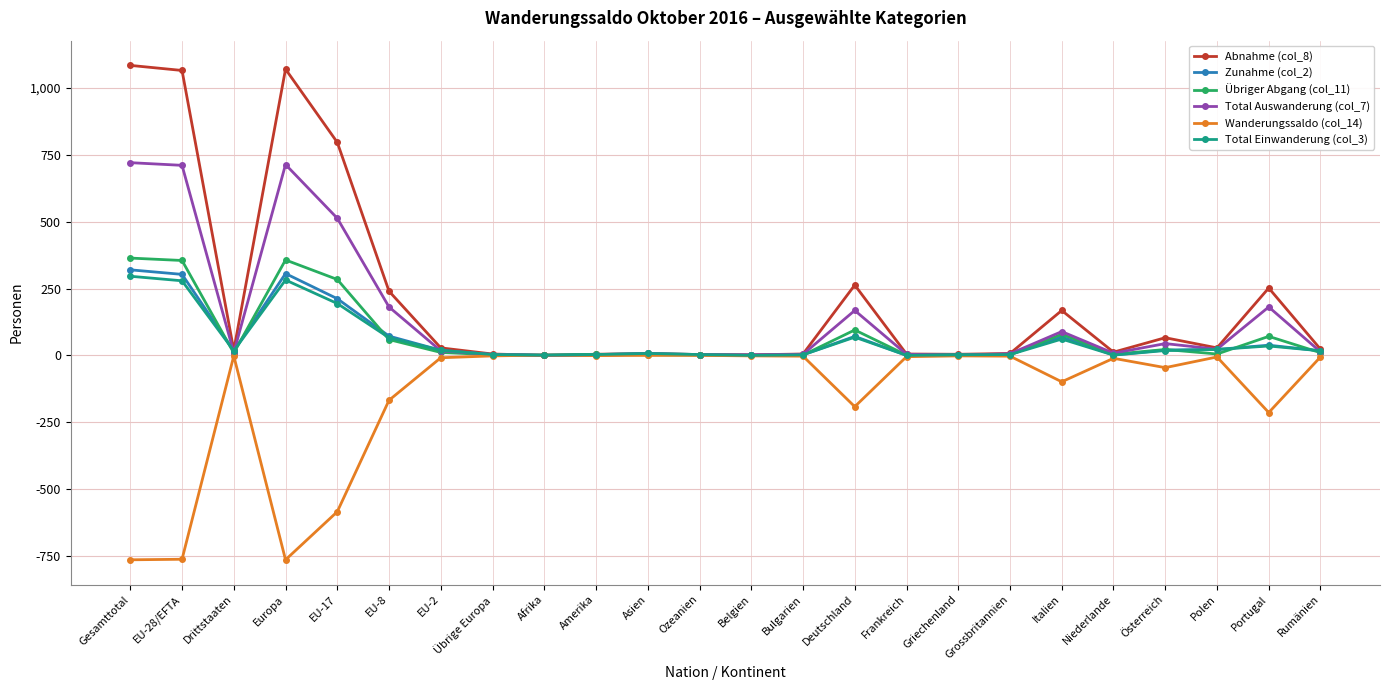

Which series has the widest spread of values?

Abnahme (col_8)